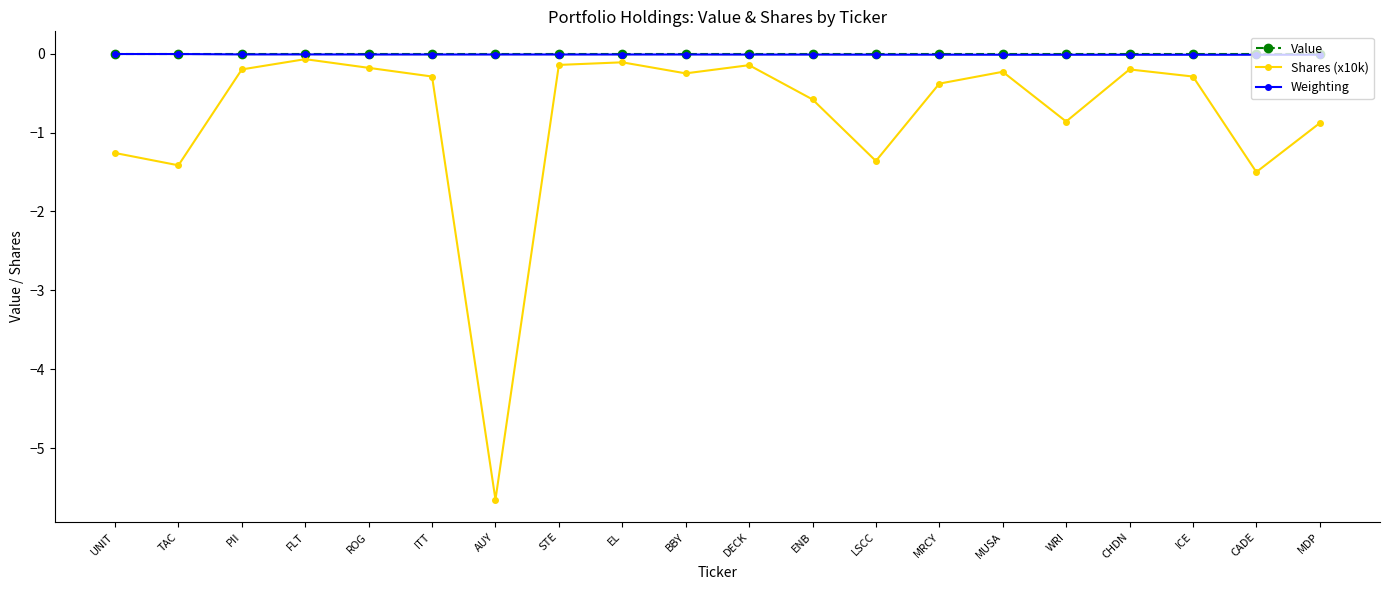

True or false: Shares (x10k) and Weighting cross at least once.

False